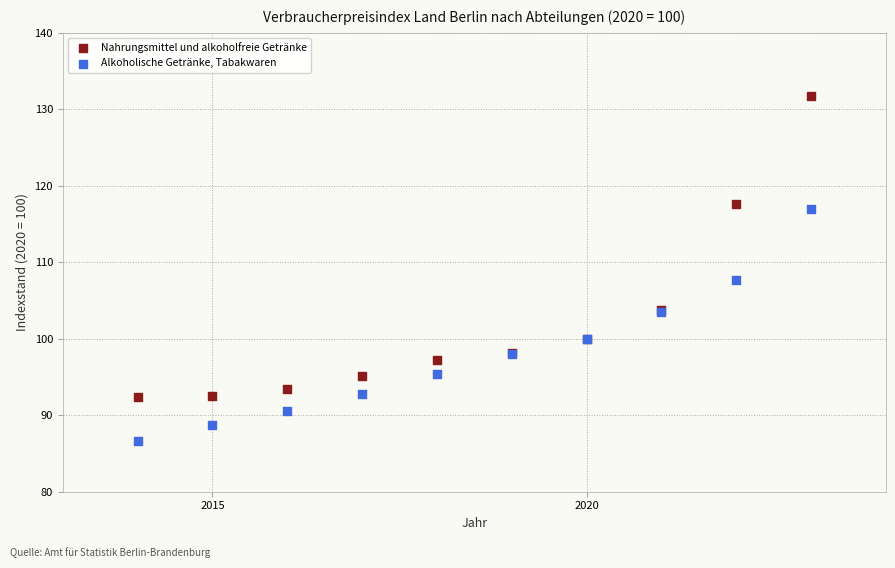

What are all the series names shown in the legend?

Nahrungsmittel und alkoholfreie Getränke, Alkoholische Getränke, Tabakwaren